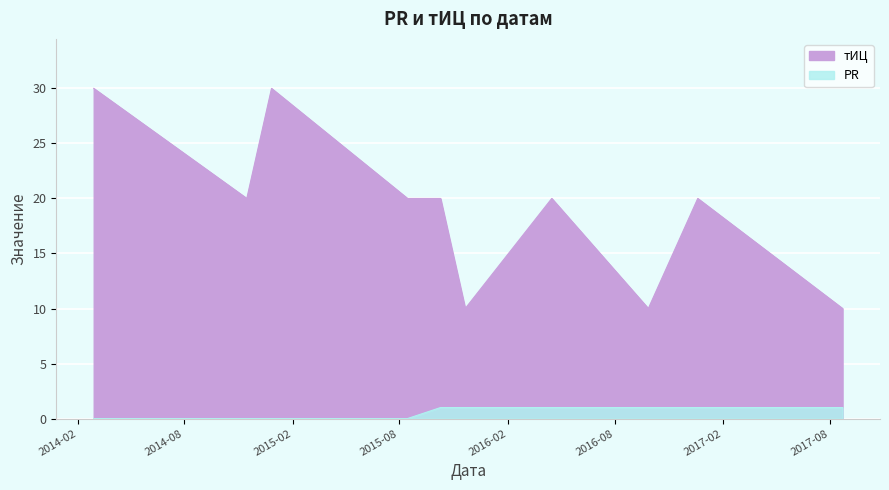

Which series changed the most between 2014-02-28 and 2016-12-20?

тИЦ